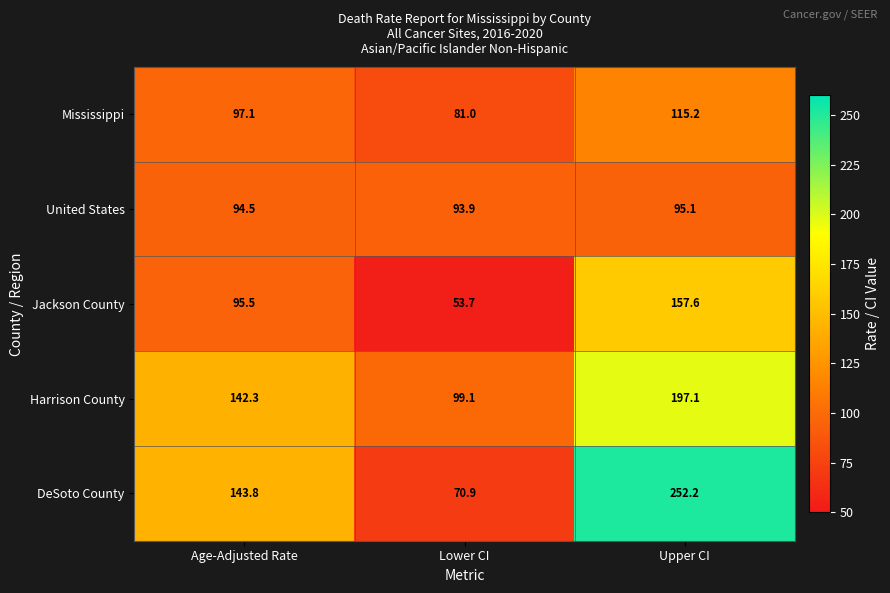

At how many categories does at least one series exceed 92?

3